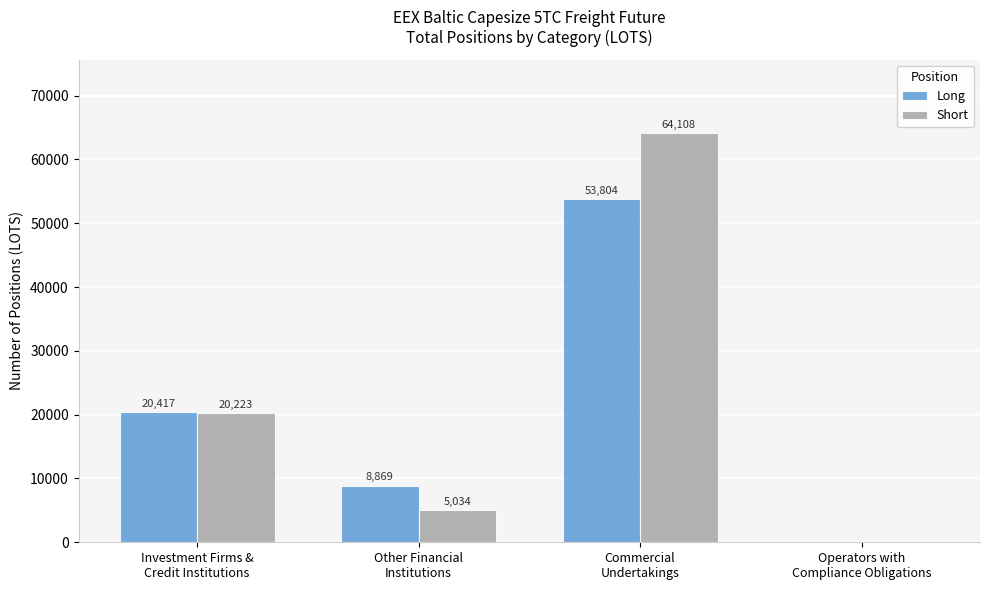

What is the maximum value shown in the chart?

64107.5